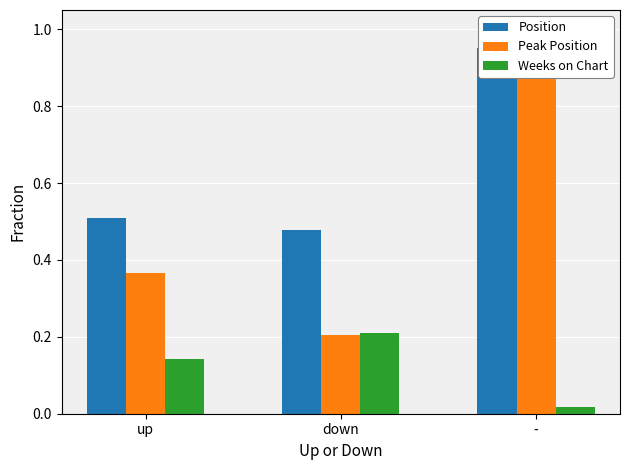

How many bars are there in each group?

3